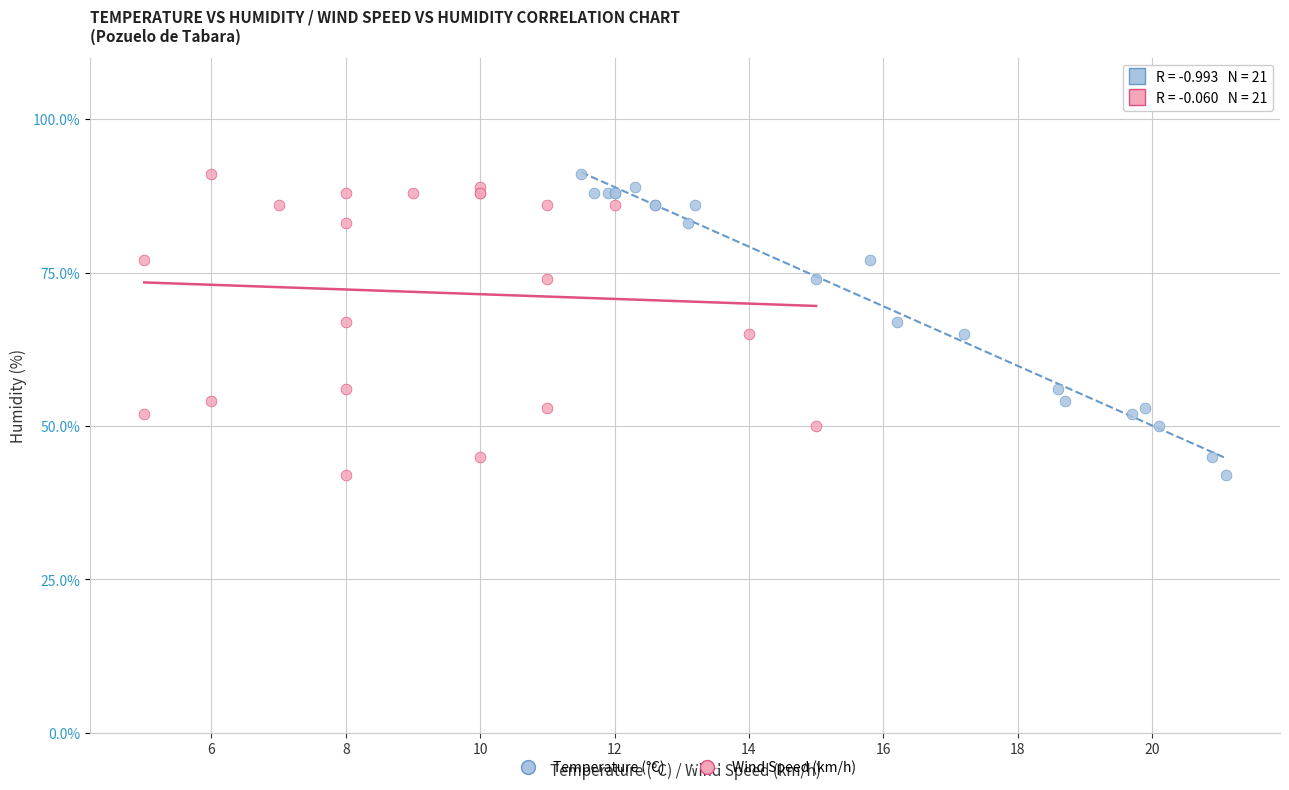

What are all the series names shown in the legend?

Temperature (°C), Wind Speed (km/h)